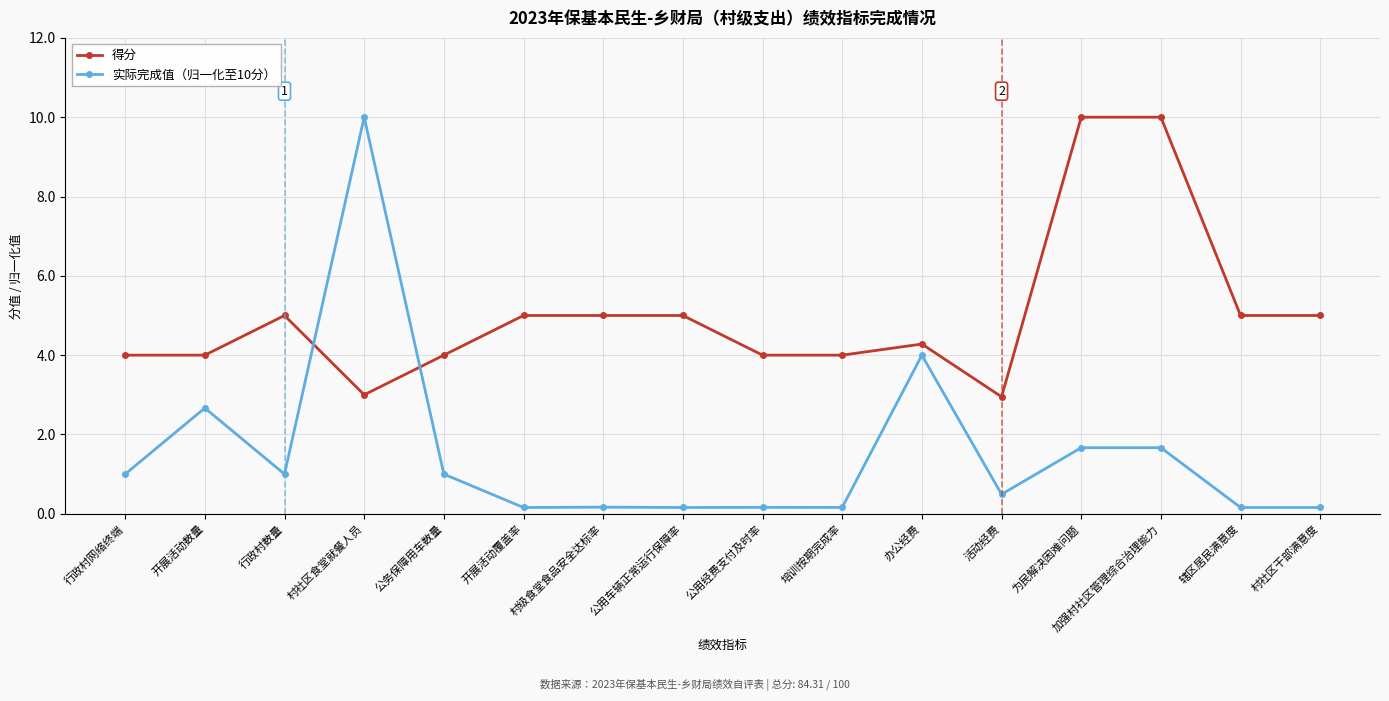

What position from the right is 公用车辆正常运行保障率?

9